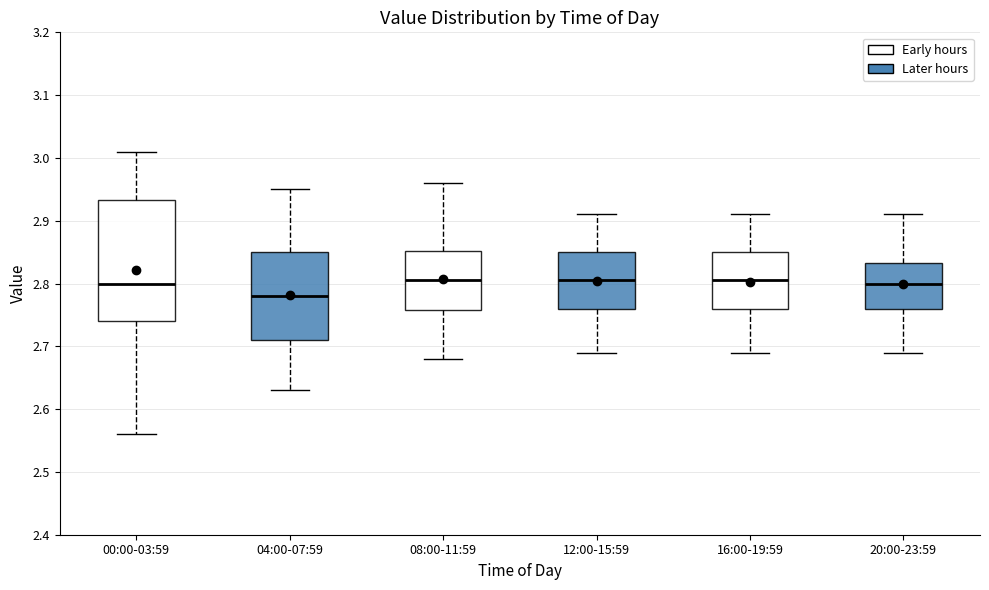

Reading left to right, transcribe this box plot: for each box, give where its median line is, the range the box spans, and where its two whiskers end, as read against the y-axis. The values are not printed on the chart, so give them approximately, as read against the axis.

00:00-03:59: median 2.80, box 2.74 to 2.93, whiskers 2.56 to 3.01
04:00-07:59: median 2.78, box 2.71 to 2.85, whiskers 2.63 to 2.95
08:00-11:59: median 2.81, box 2.76 to 2.85, whiskers 2.68 to 2.96
12:00-15:59: median 2.81, box 2.76 to 2.85, whiskers 2.69 to 2.91
16:00-19:59: median 2.81, box 2.76 to 2.85, whiskers 2.69 to 2.91
20:00-23:59: median 2.80, box 2.76 to 2.83, whiskers 2.69 to 2.91